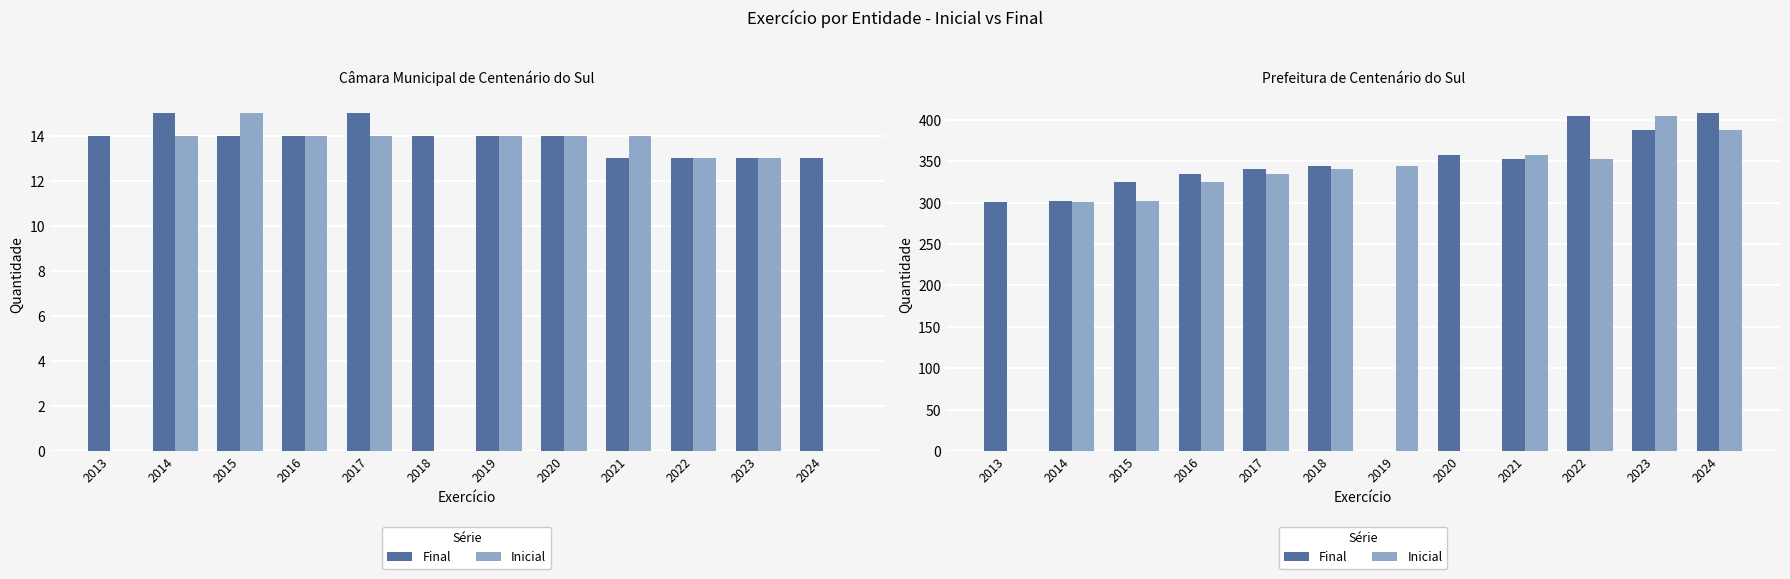

What is the value of the Final bar at the 9th from the left?

353